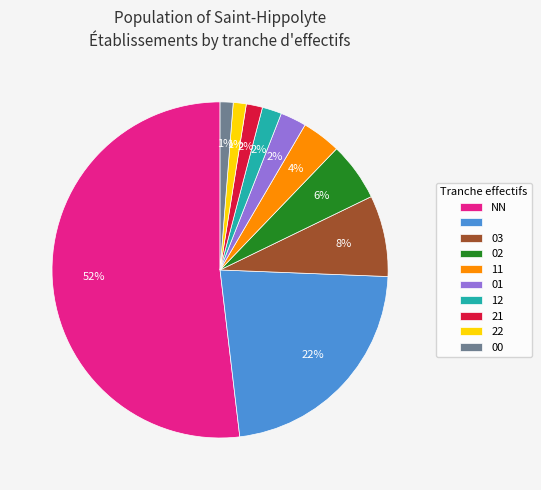

To the nearest percent, what is the difference between the largest and smallest slice percentages?

51%